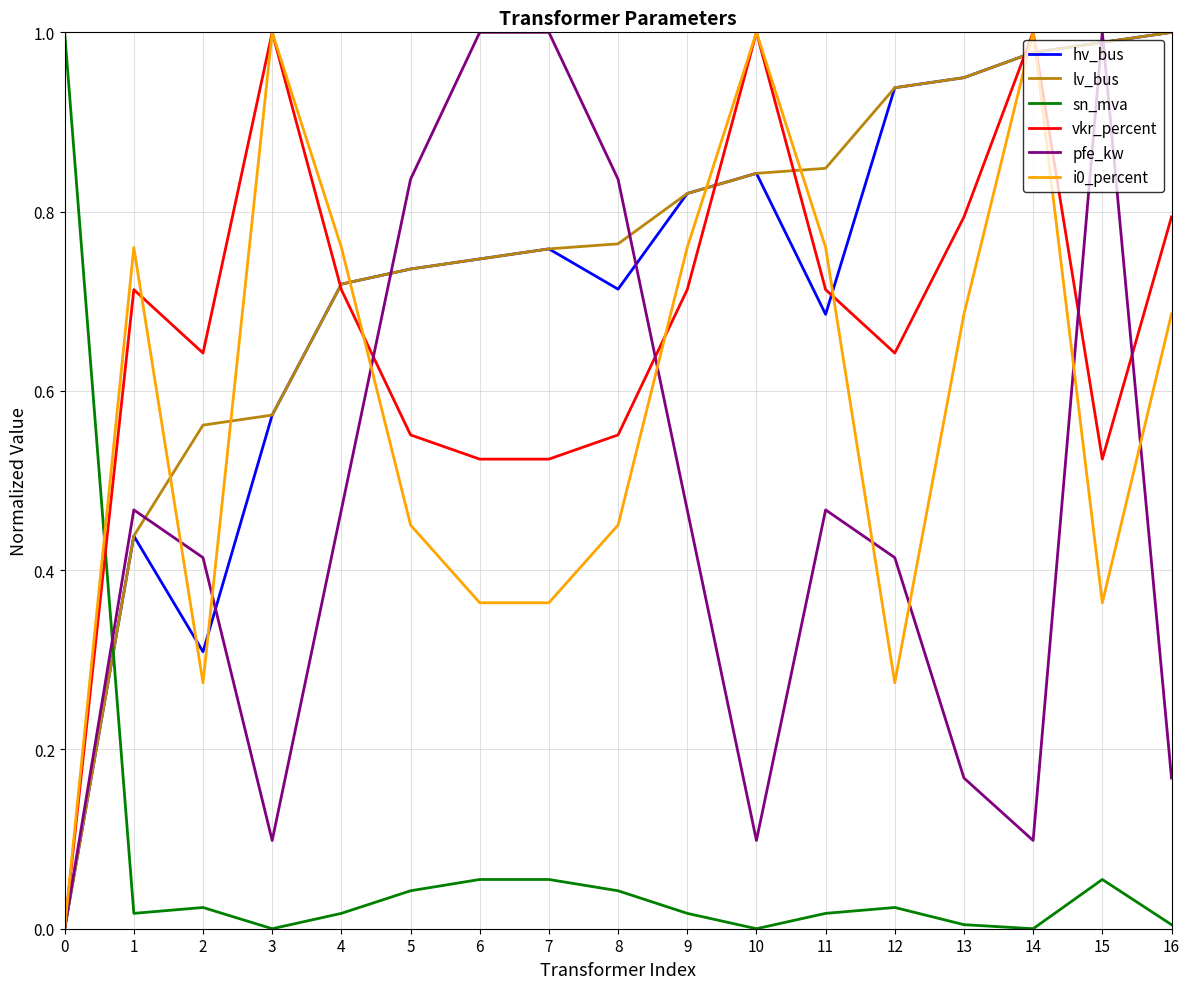

At which category is the sum across all series the highest?

14